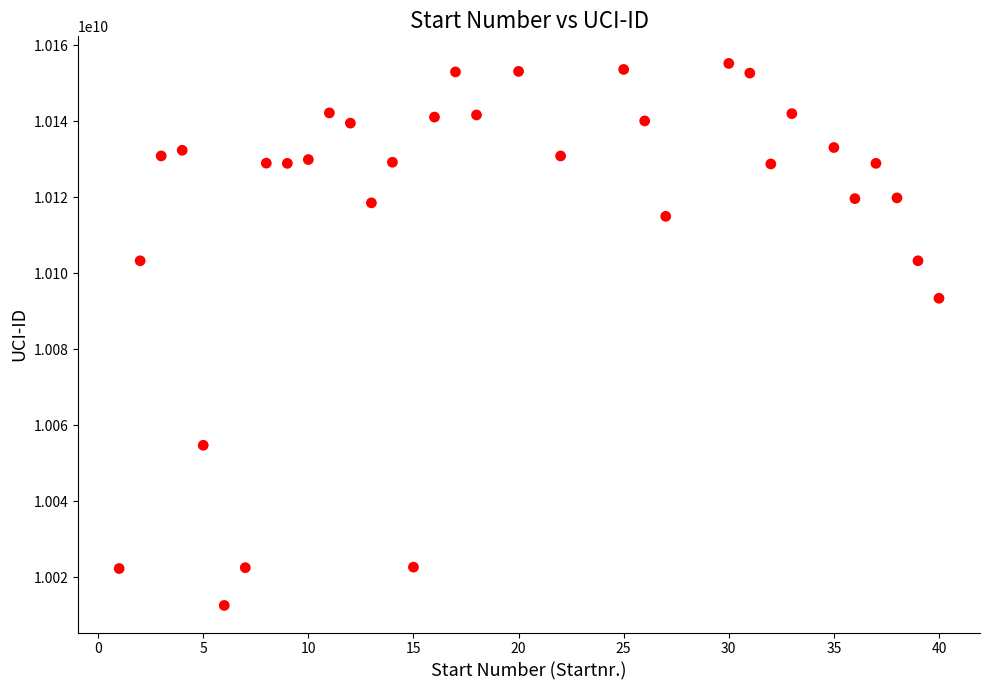

What Y value in the scatter plot is closest to 10083900637?

10093414519